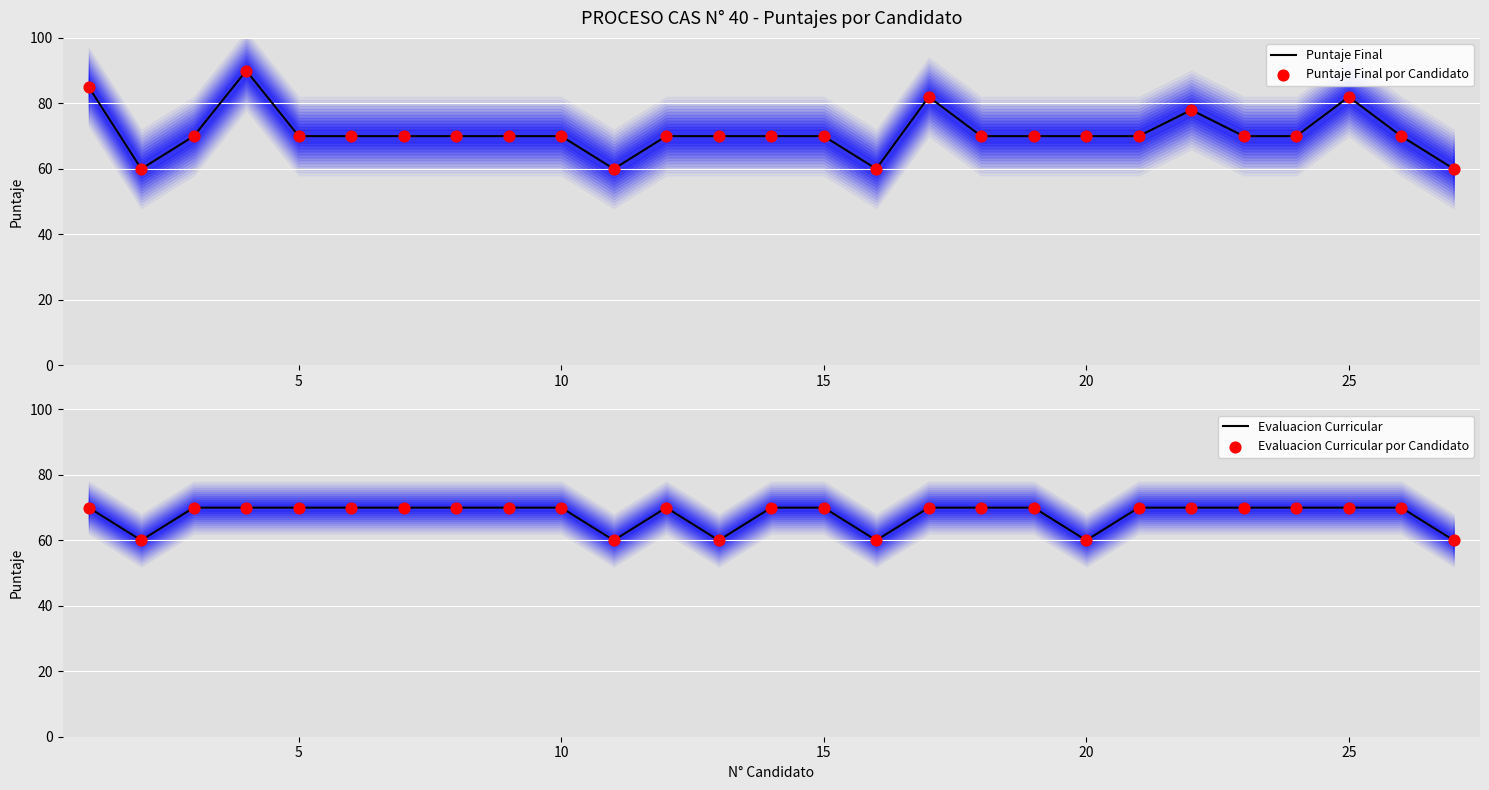

Which series reaches the maximum Y coordinate?

Puntaje Final